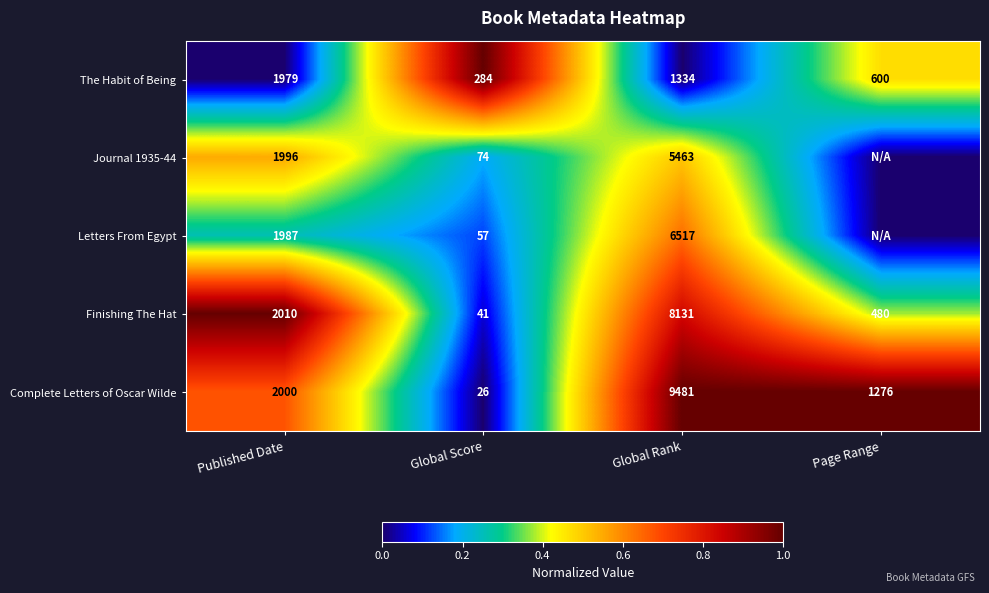

What is the maximum value for The Habit of Being?

1979